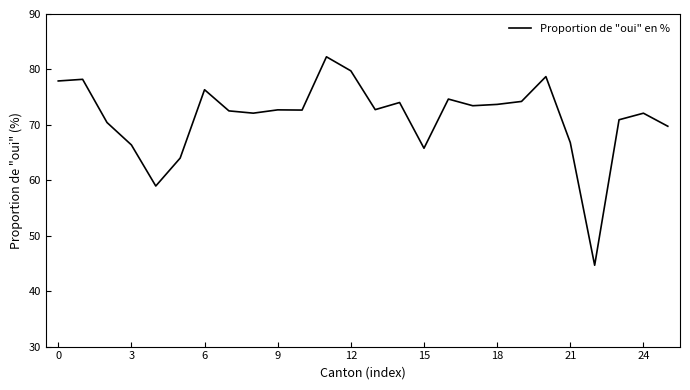

What is the smallest value displayed?

44.7